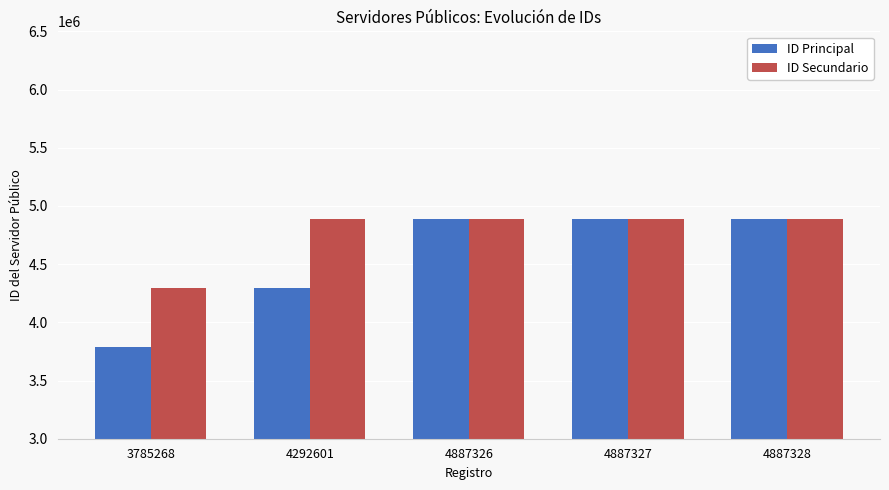

What is the greatest value displayed?

4887329